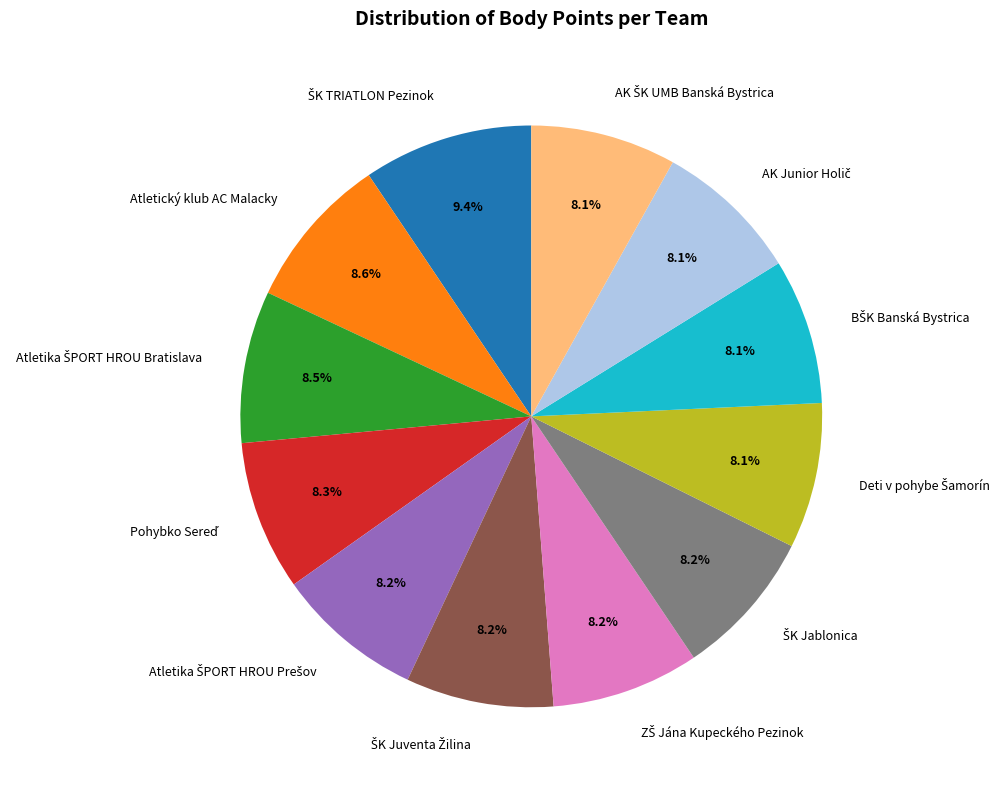

Is there a majority slice in this chart?

No